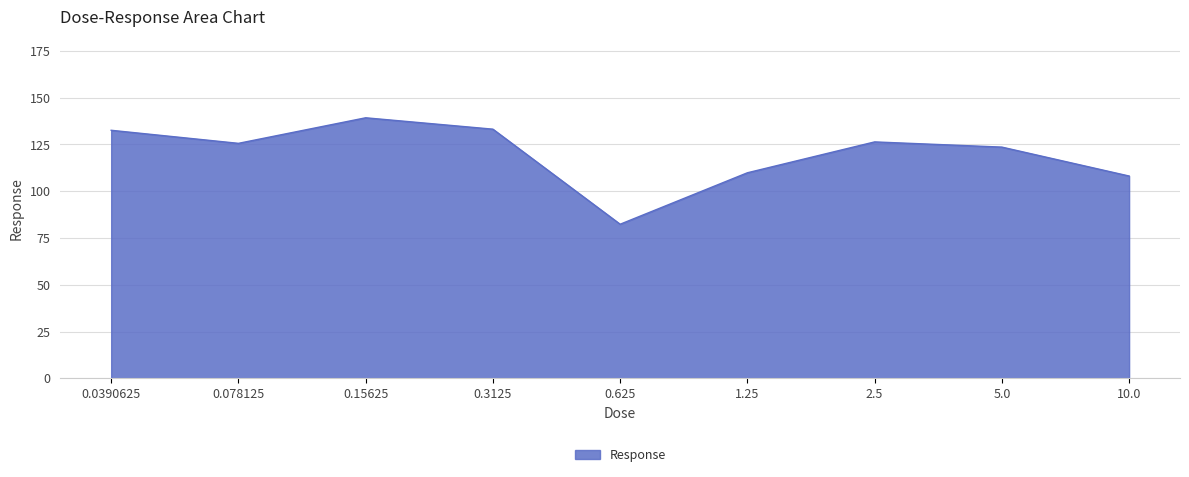

Read the value at 0.15625.

139.2